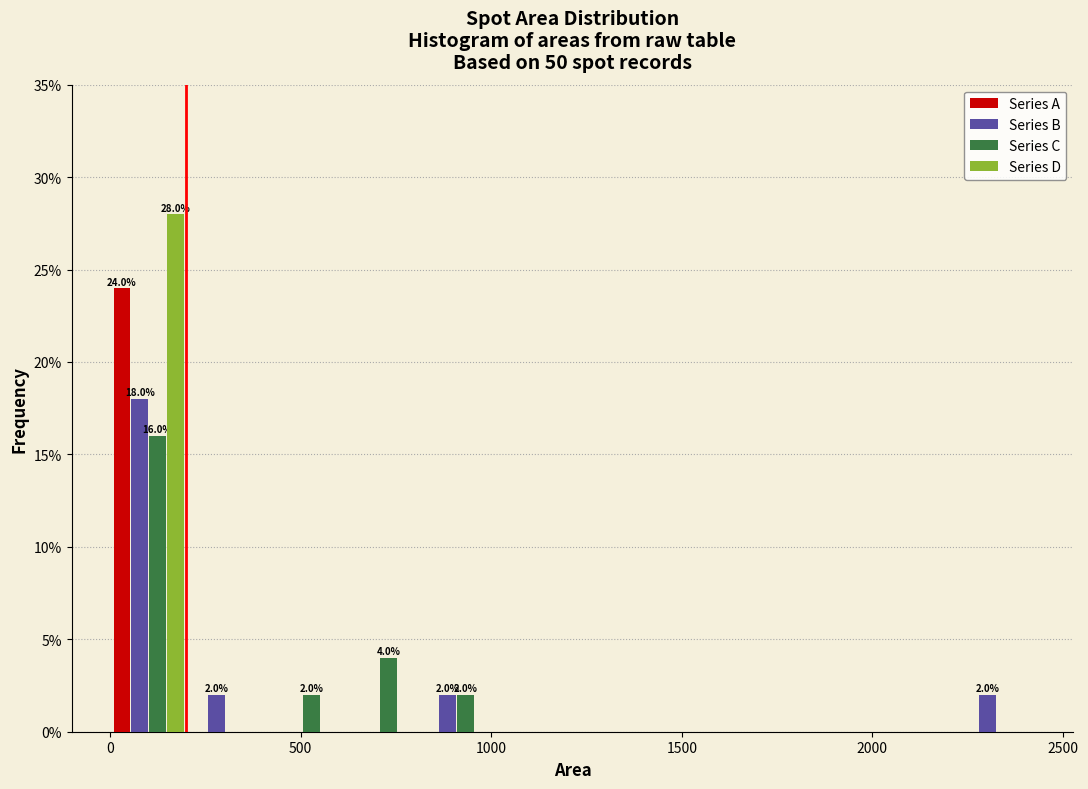

In the Series C series, which range on the x-axis has the tallest bar?

0 to 200